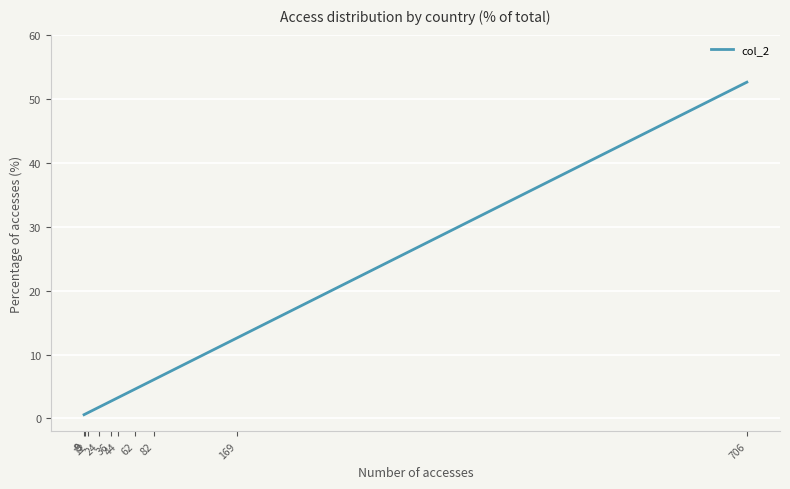

The value at 8 is 3.4. True or false?

False